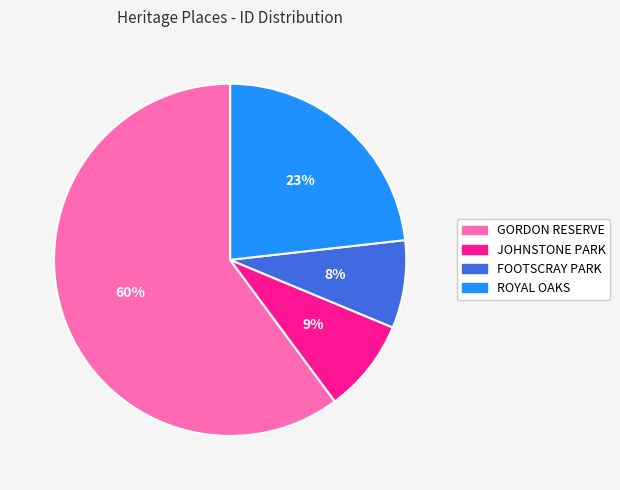

What is the largest slice in the pie chart?

GORDON RESERVE